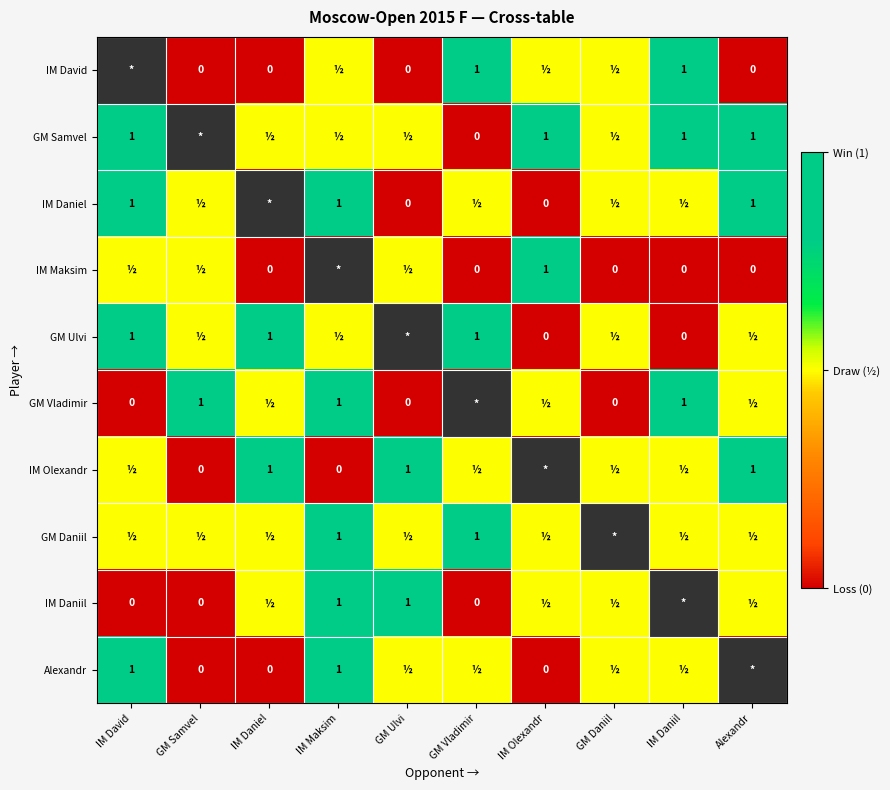

Is it true that IM Olexandr equals 1.7 at GM Ulvi?

False